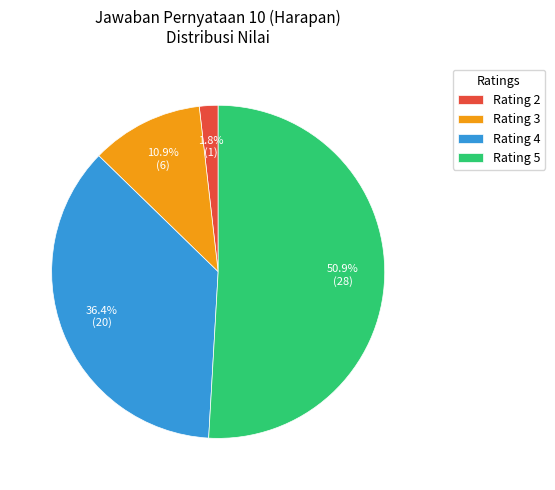

Rank the categories by value from highest to lowest.

Rating 5, Rating 4, Rating 3, Rating 2